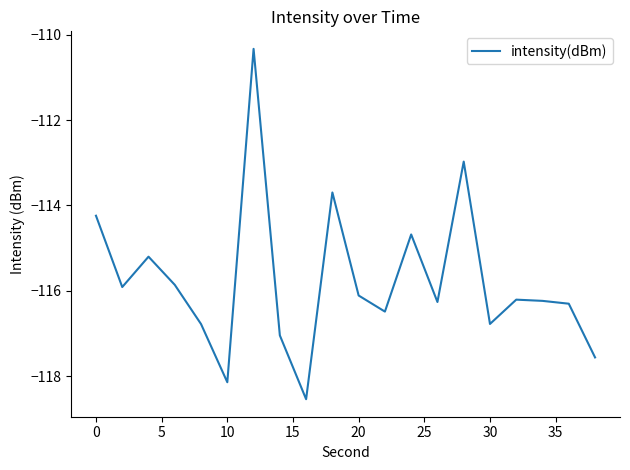

What is the minimum value shown in the chart?

-118.5